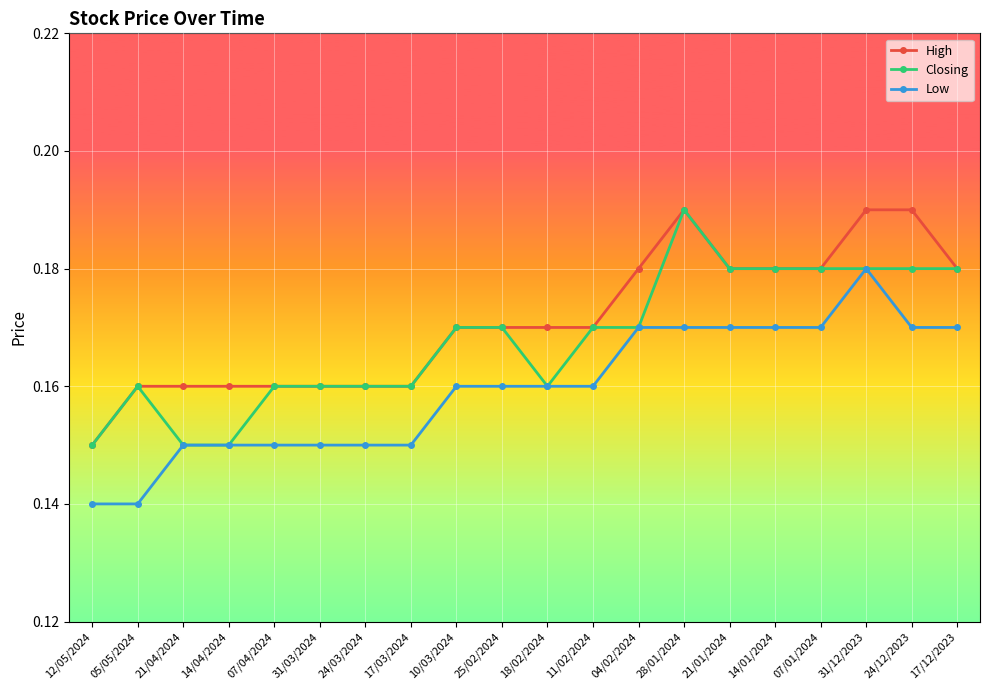

True or false: Low and High intersect in this chart.

False